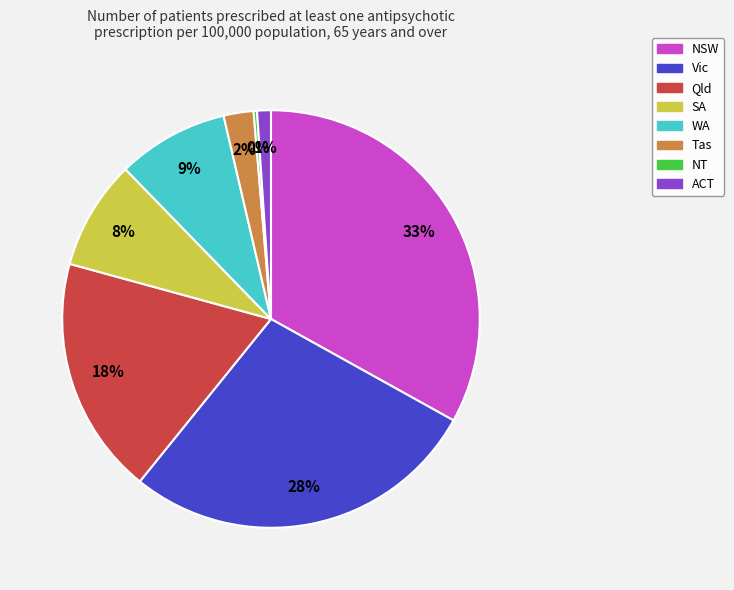

The NSW slice represents 33% of the pie. True or false?

True